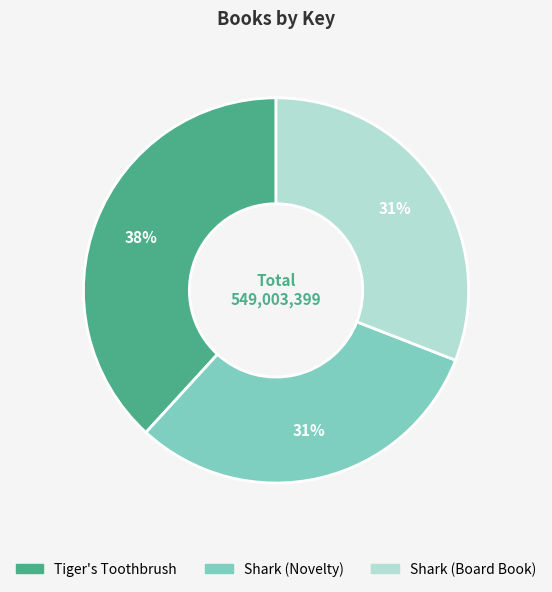

Is the sum of Shark (Novelty) and Tiger's Toothbrush greater than half?

Yes